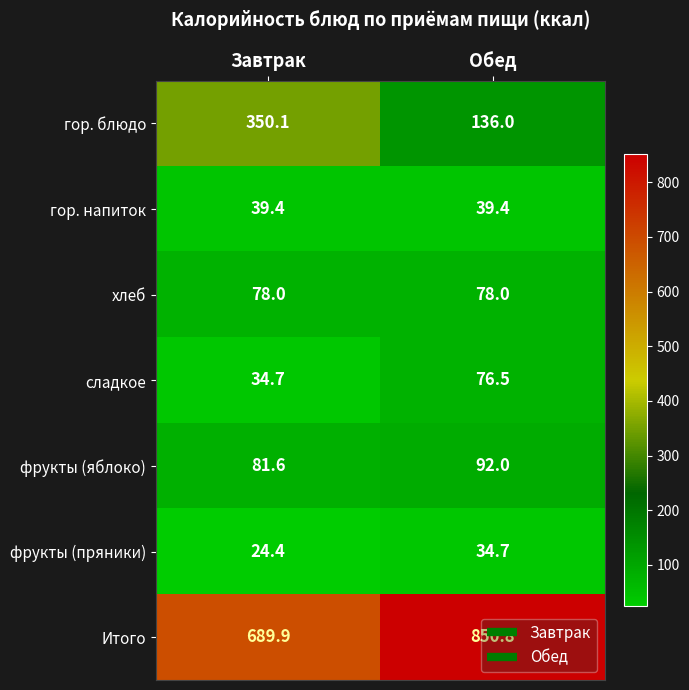

Count the number of categories in the chart.

2